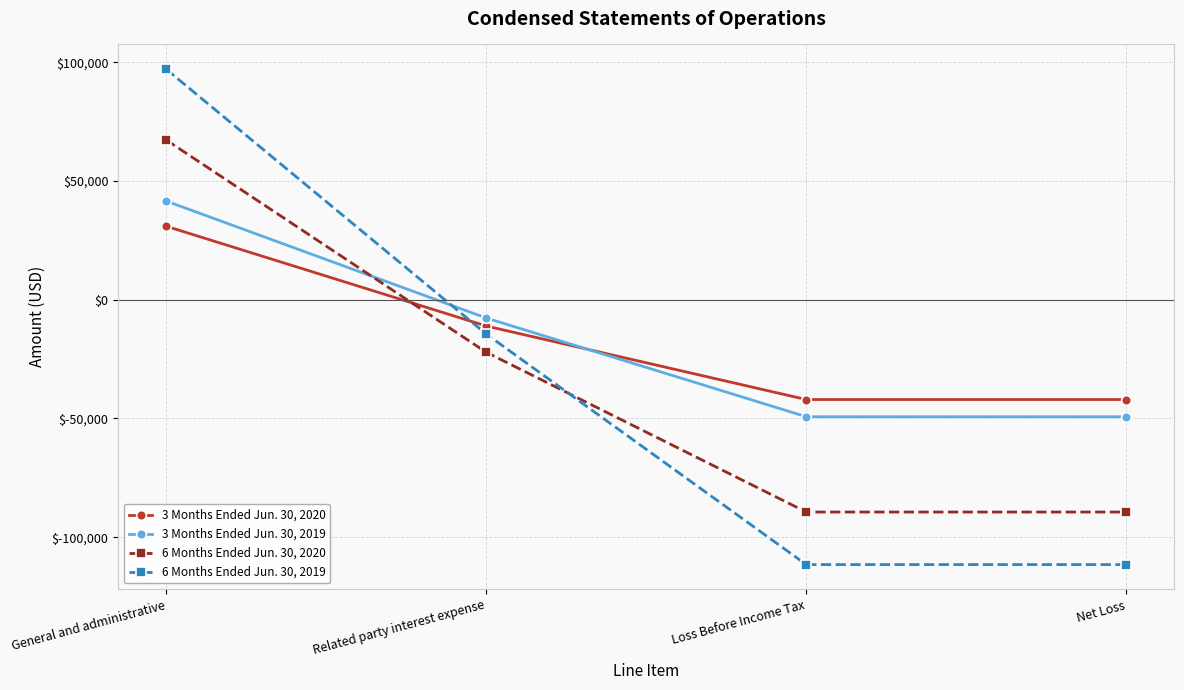

At which label does 6 Months Ended Jun. 30, 2020 first exceed -22103?

General and administrative